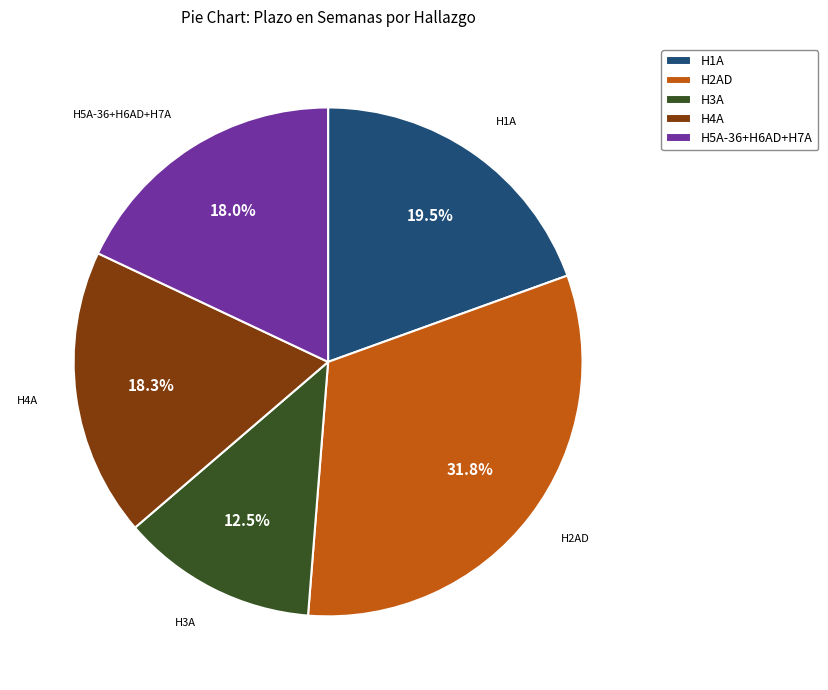

Approximately how many times larger is the value at H5A-36+H6AD+H7A compared to H1A?

0.9